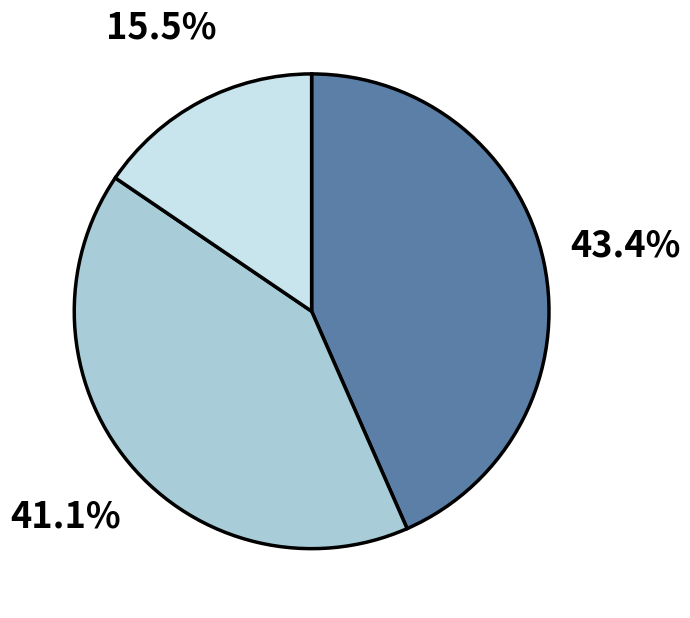

Is there any slice that represents more than half of the pie?

No